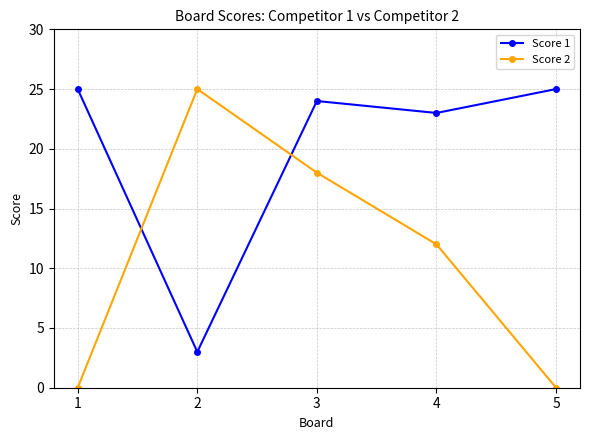

What is the sum of the Score 2 values at 3 and 5?

18